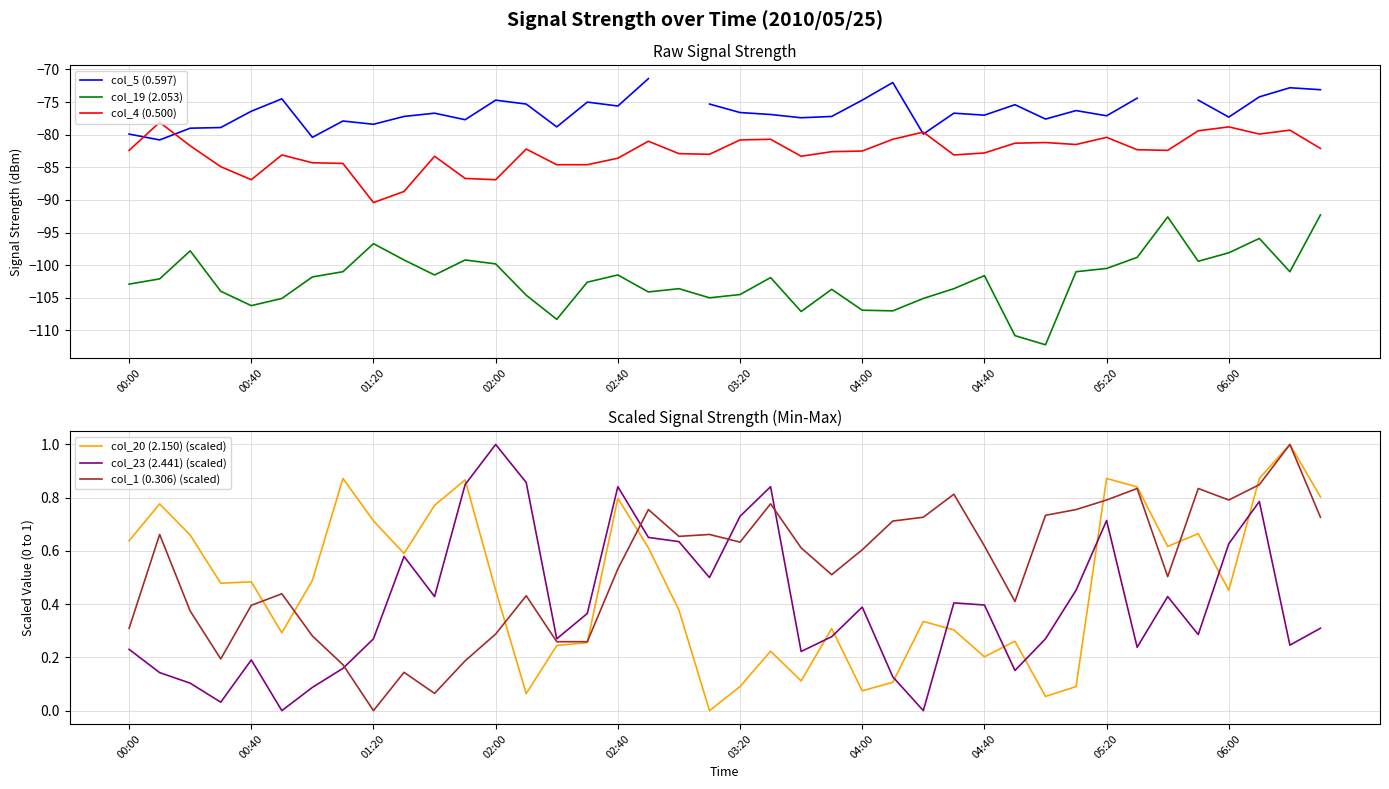

True or false: col_20 (2.150) (scaled) and col_5 (0.597) cross at least once.

False